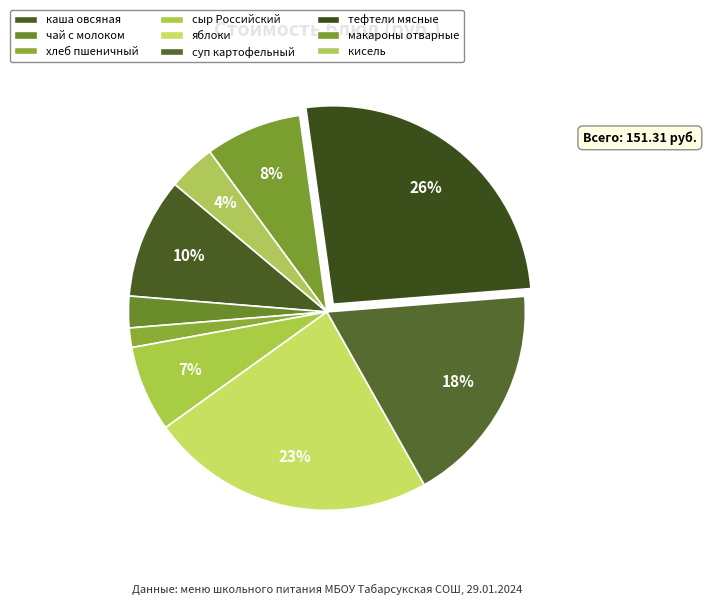

Does any single category account for the majority?

No